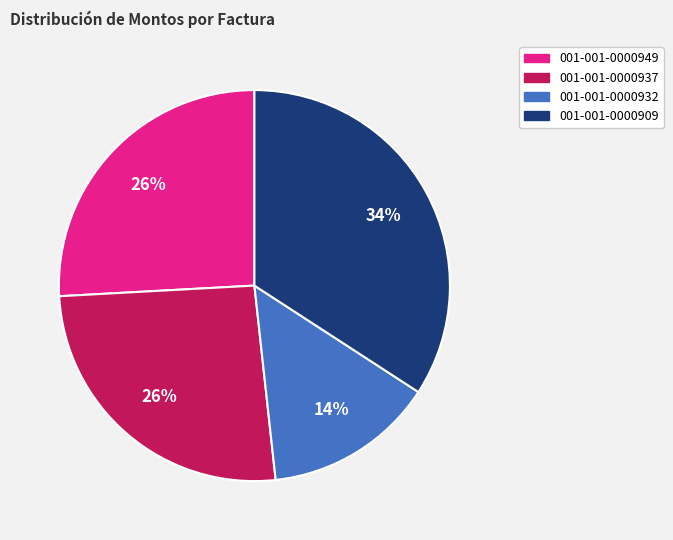

What percentage is the 001-001-0000949 slice, to the nearest percent?

26%